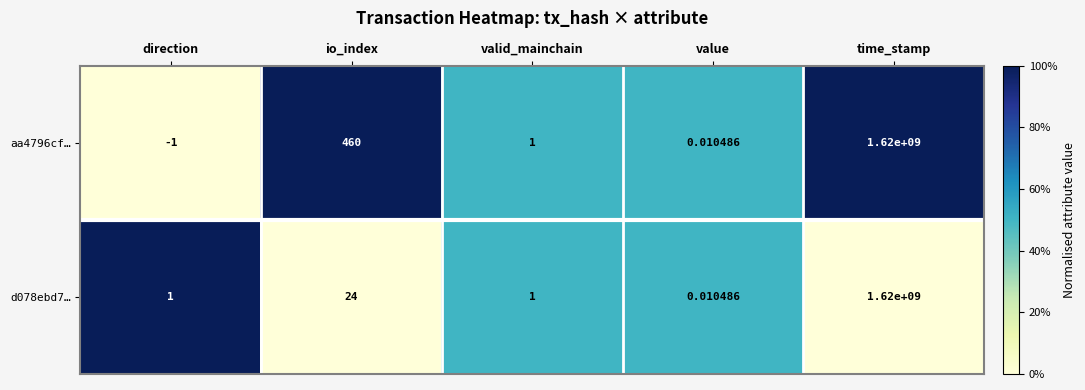

Rank the categories by aa4796cf… value from lowest to highest.

direction, value, valid_mainchain, io_index, time_stamp